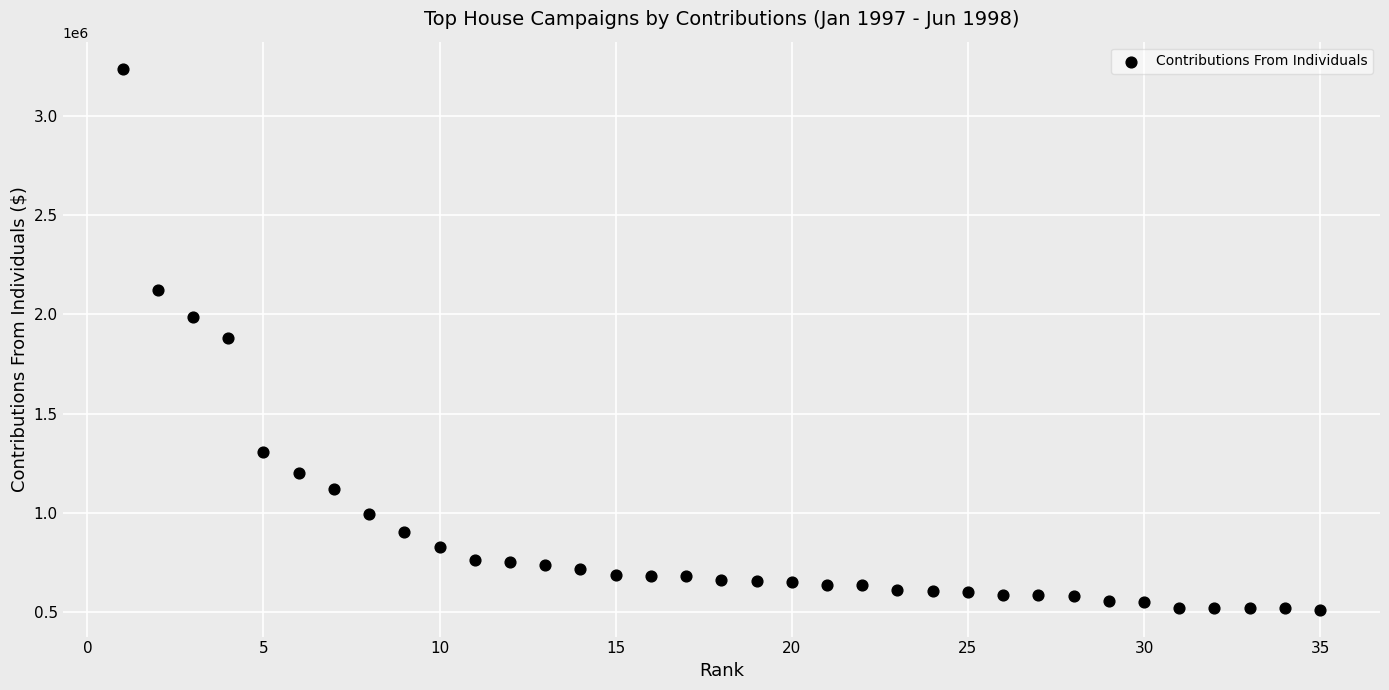

What is the range of Y values (max minus min)?

2723130